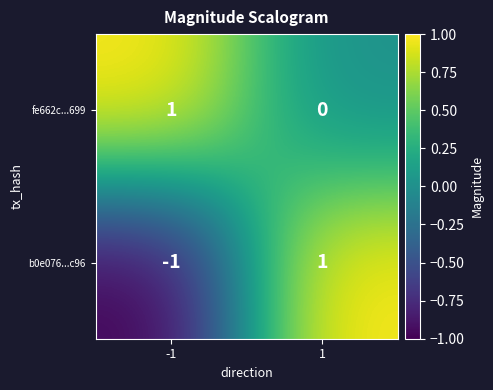

Which series changed the most between -1 and 1?

b0e076...c96